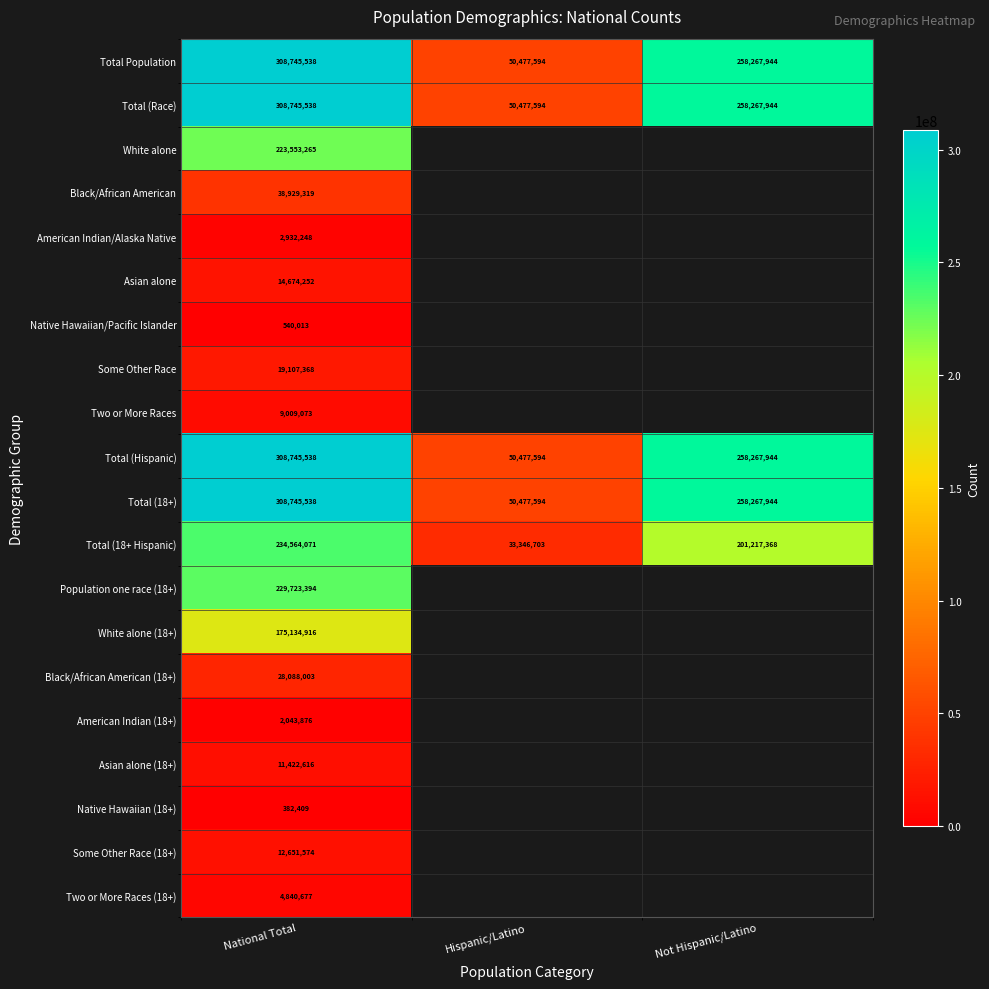

How many distinct data groups are displayed?

20